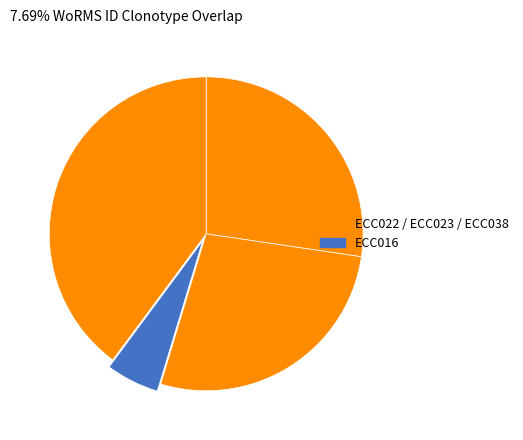

Count the number of slices in the pie.

4